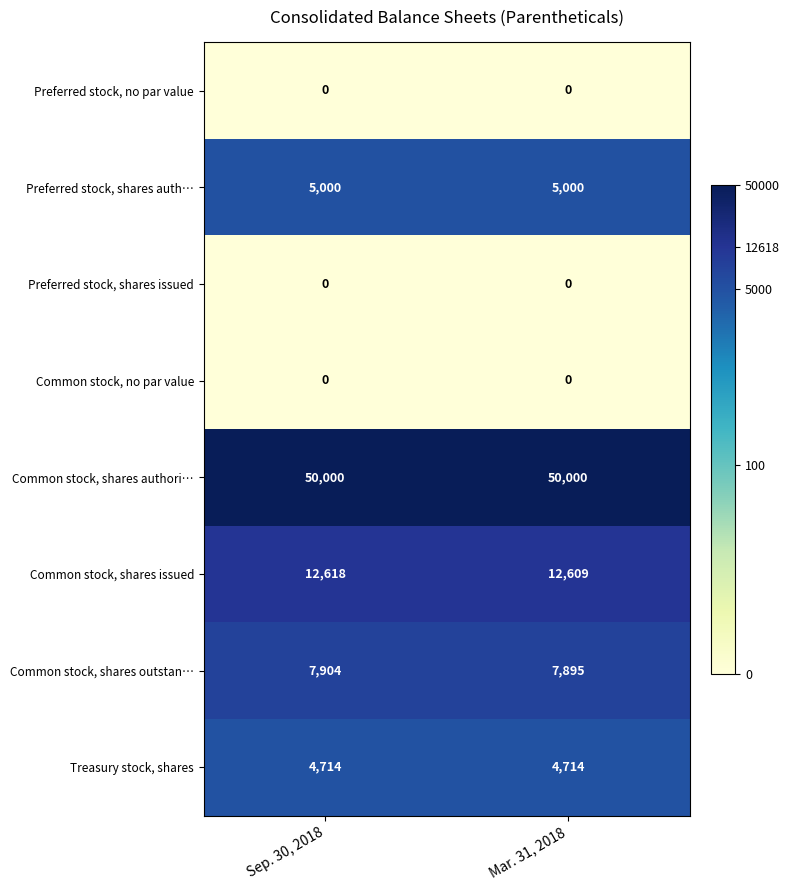

The value of Preferred stock, shares issued at Sep. 30, 2018 is 0. True or false?

True